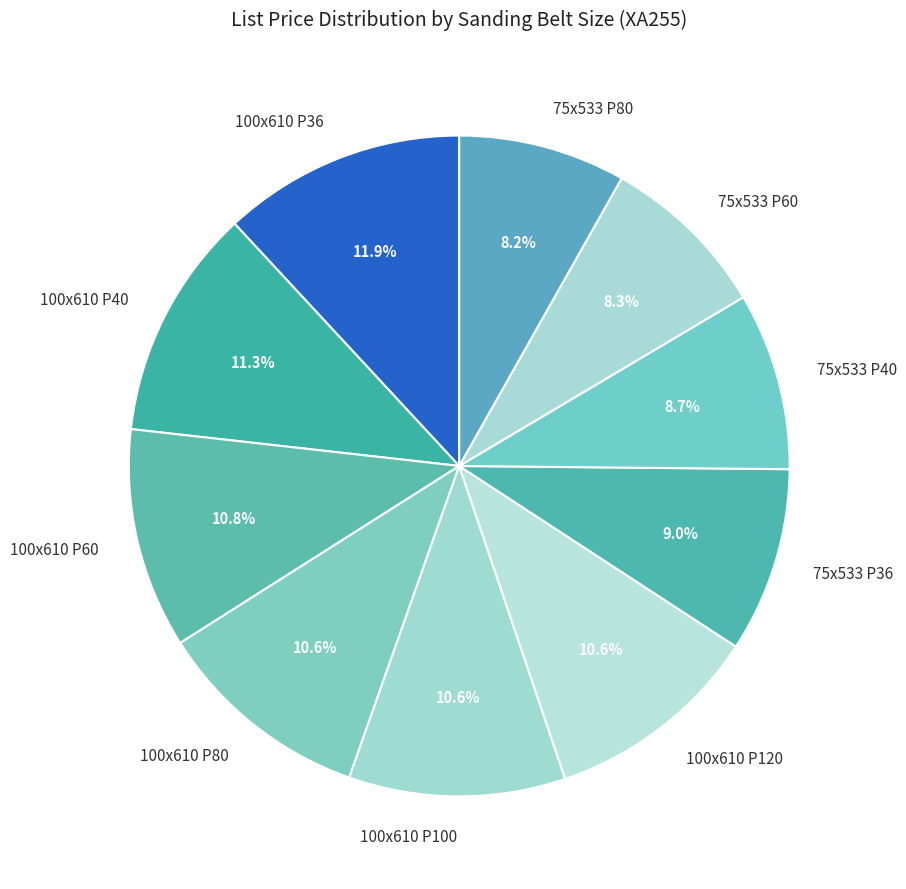

Does any single category account for the majority?

No